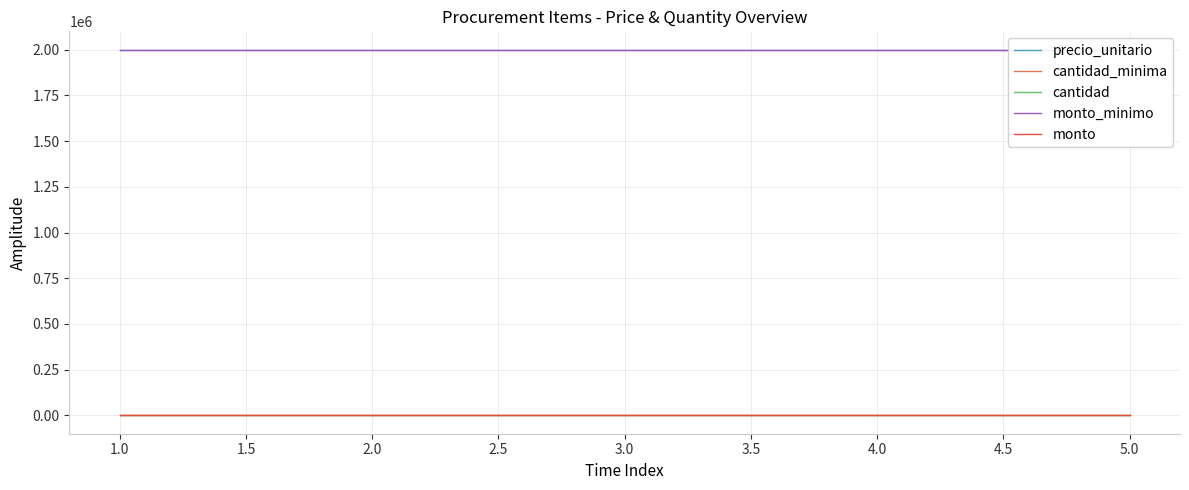

Reading right to left, what are all the values shown in this chart?

precio_unitario: 2000000	2000000	2000000	2000000	2000000
cantidad_minima: 1	1	1	1	1
cantidad: 0	0	0	0	0
monto_minimo: 2000000	2000000	2000000	2000000	2000000
monto: 0	0	0	0	0